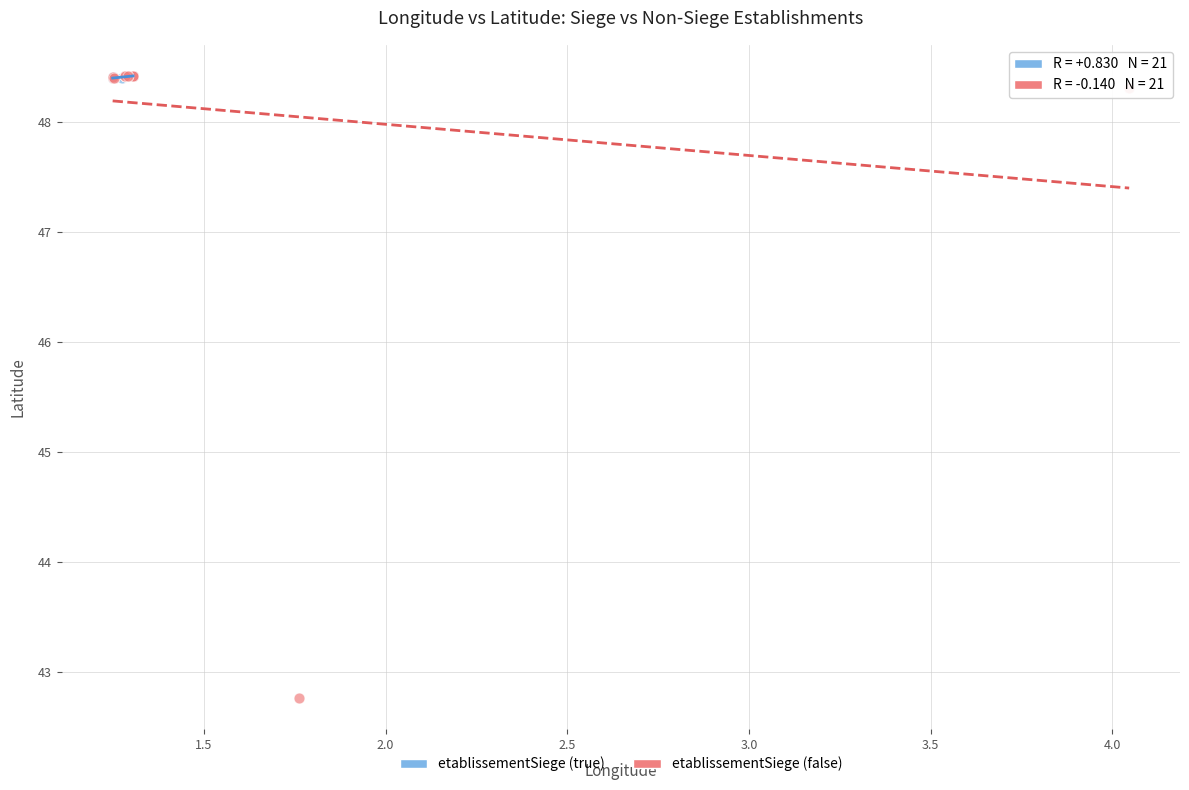

Which series has the largest Y range (max minus min)?

etablissementSiege (false)